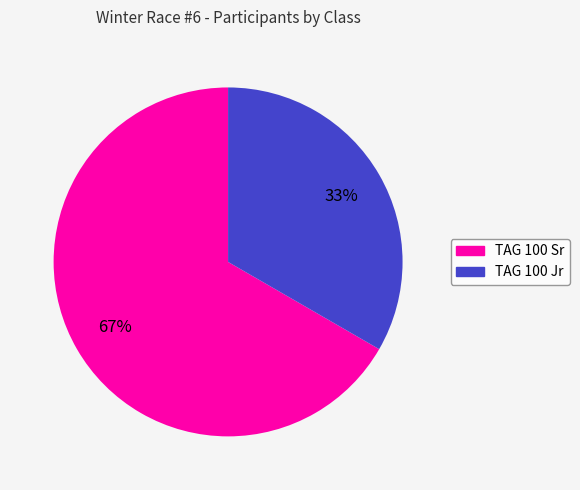

What is the majority slice?

TAG 100 Sr